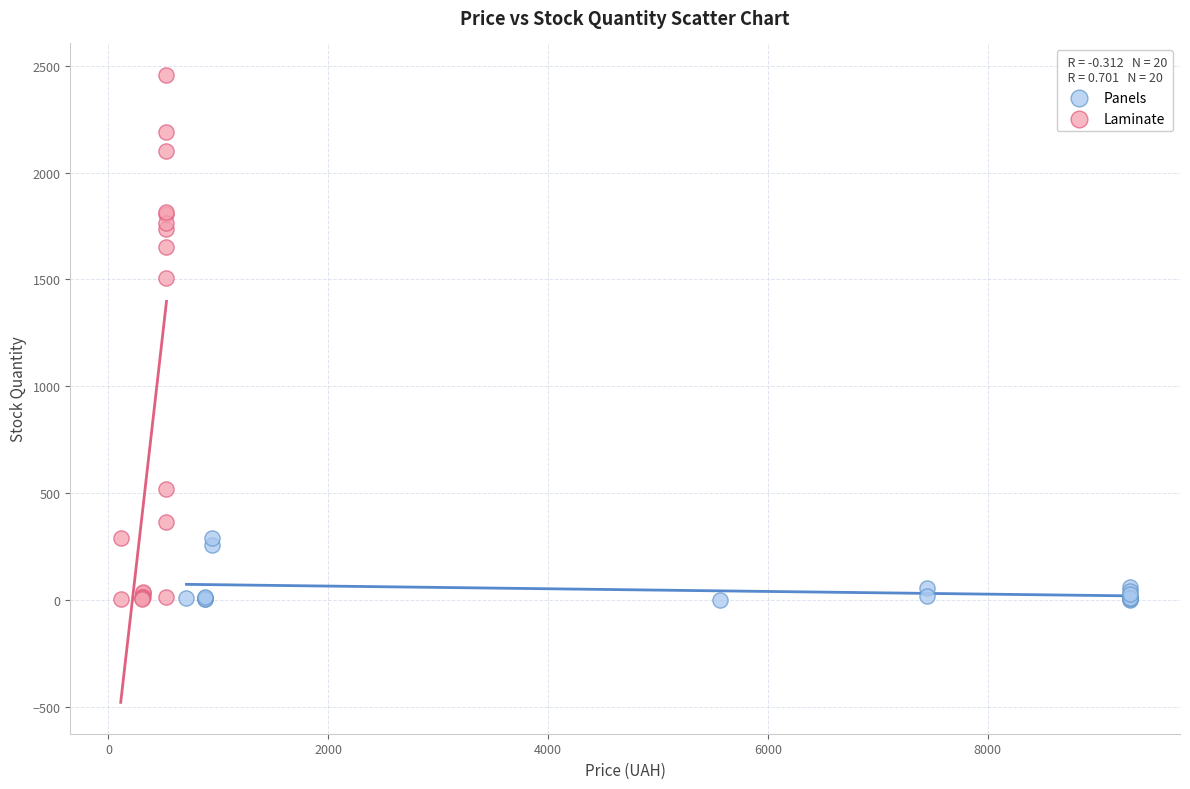

Which series reaches the maximum Y coordinate?

Laminate